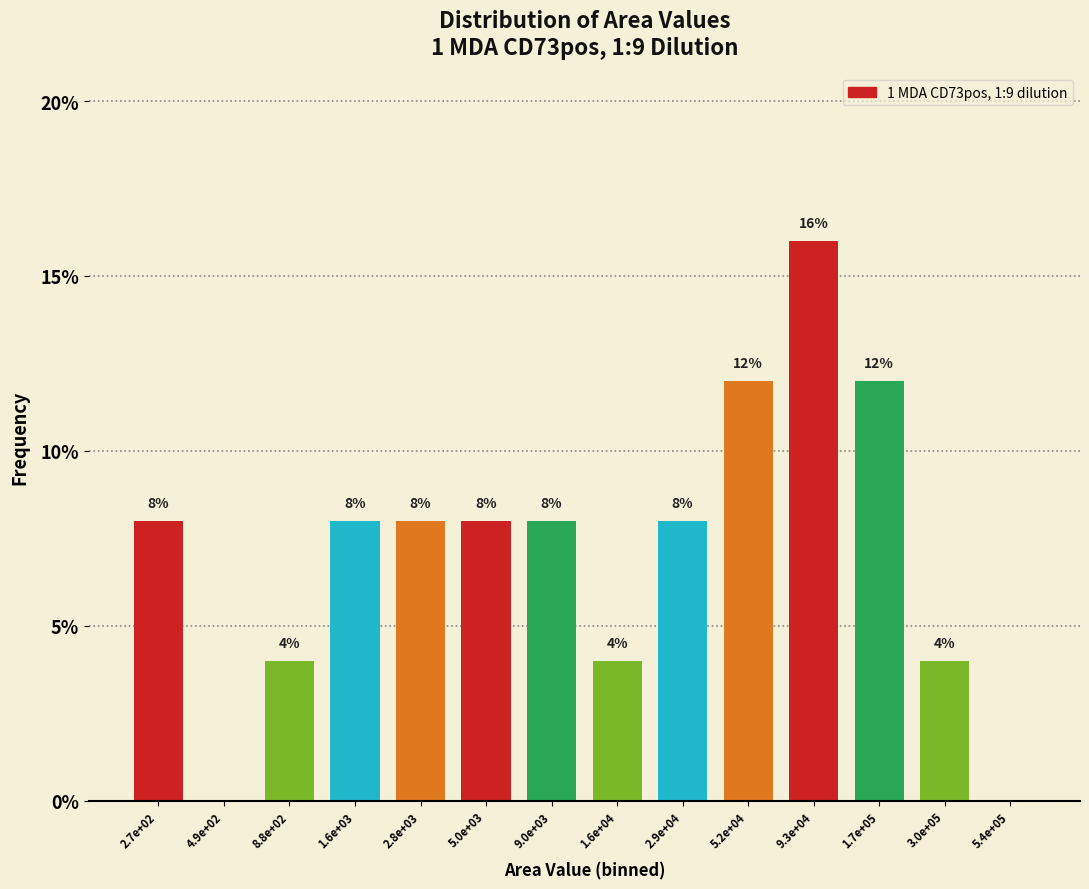

Reading left to right, list all the values displayed in this chart.

2.7e+02=8	4.9e+02=0	8.8e+02=4	1.6e+03=8	2.8e+03=8	5.0e+03=8	9.0e+03=8	1.6e+04=4	2.9e+04=8	5.2e+04=12	9.3e+04=16	1.7e+05=12	3.0e+05=4	5.4e+05=0